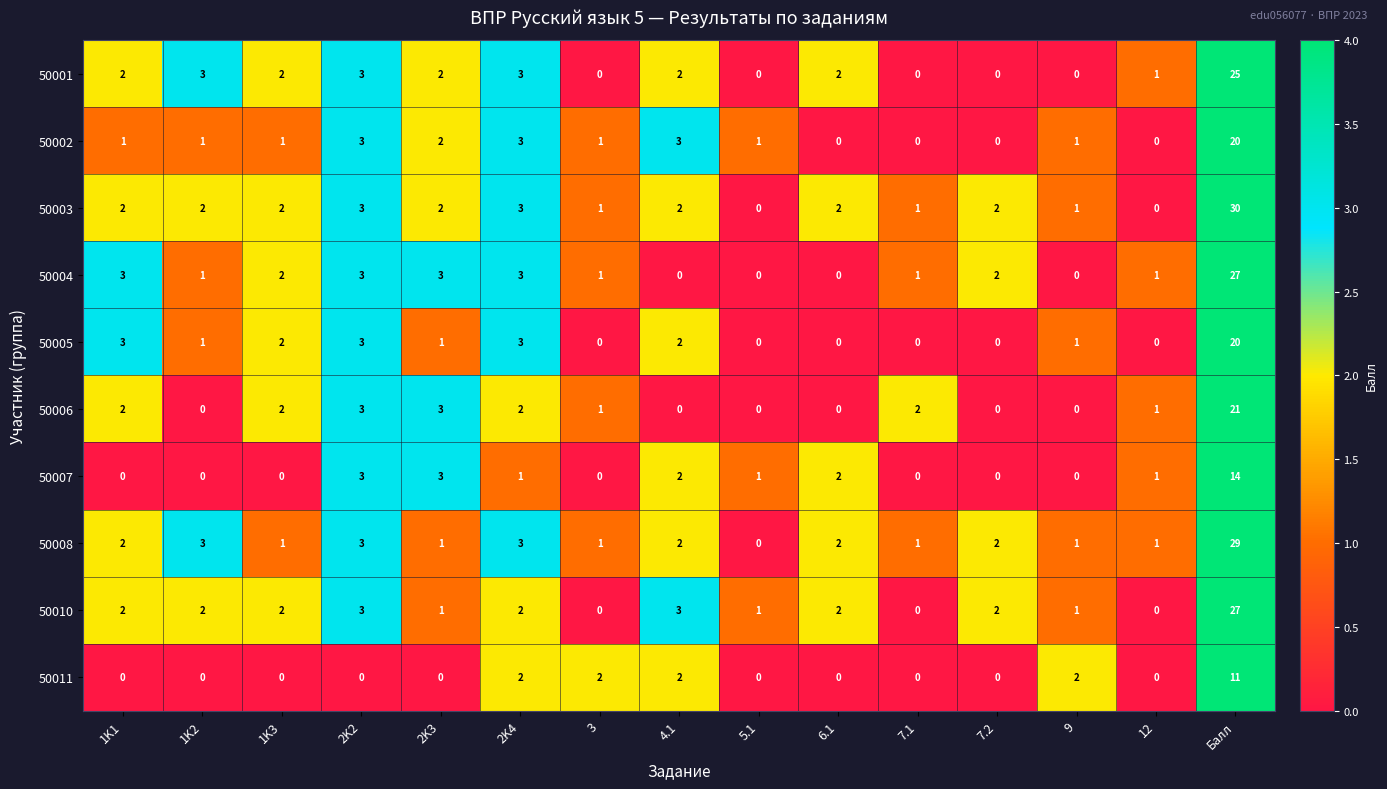

Count the number of data series in this chart.

10